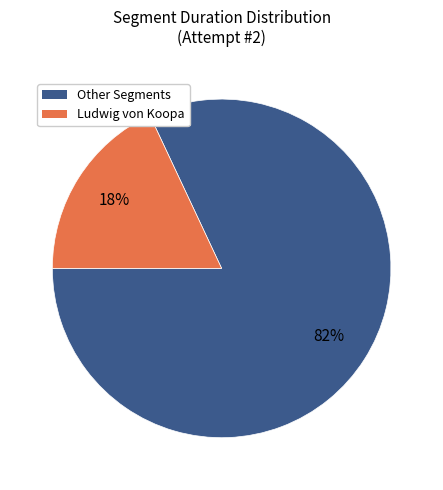

To the nearest percent, what portion does Ludwig von Koopa represent?

18%